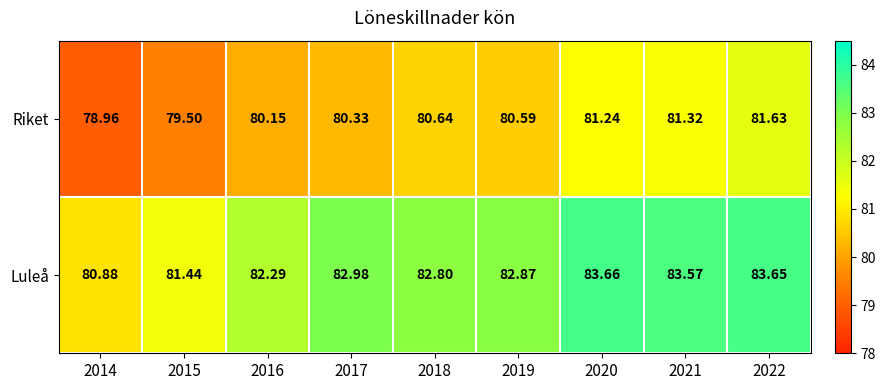

At 2014, list the series in order from largest to smallest.

Luleå, Riket